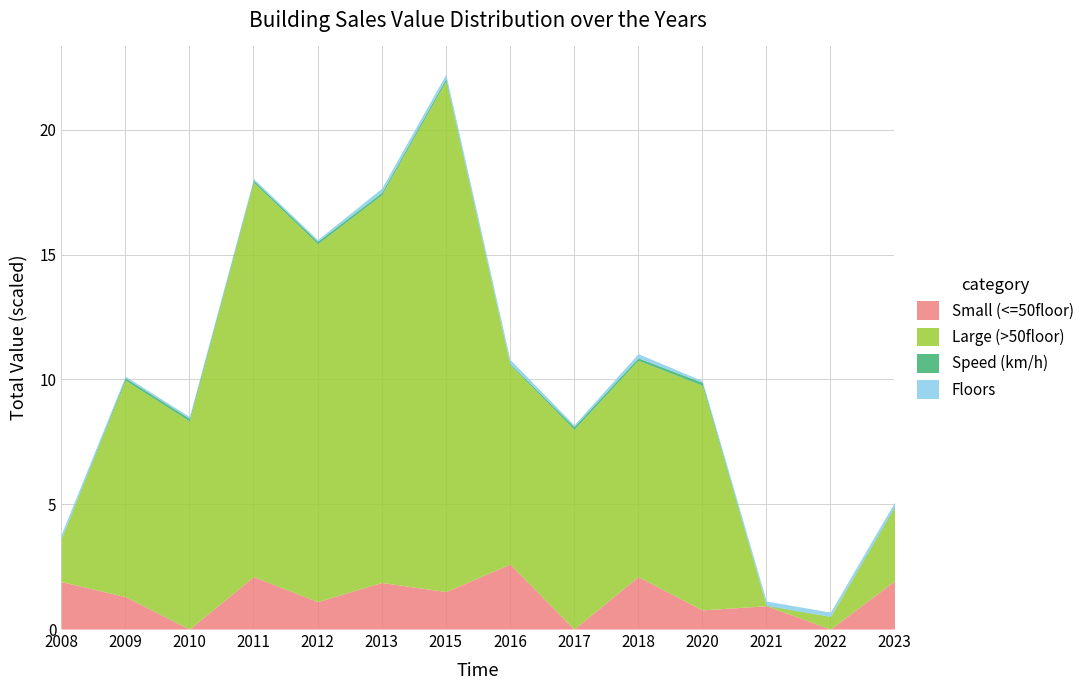

True or false: Floors and Speed (km/h) cross at least once.

True